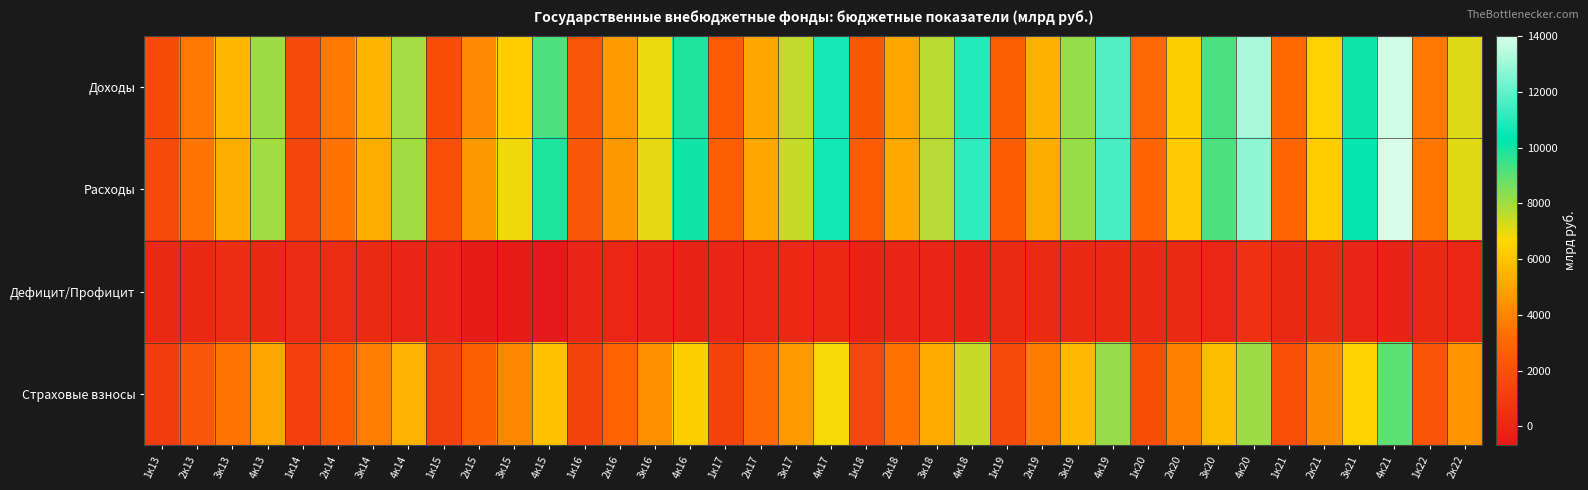

Which has a higher value, 1к19 or 1к22?

1к22